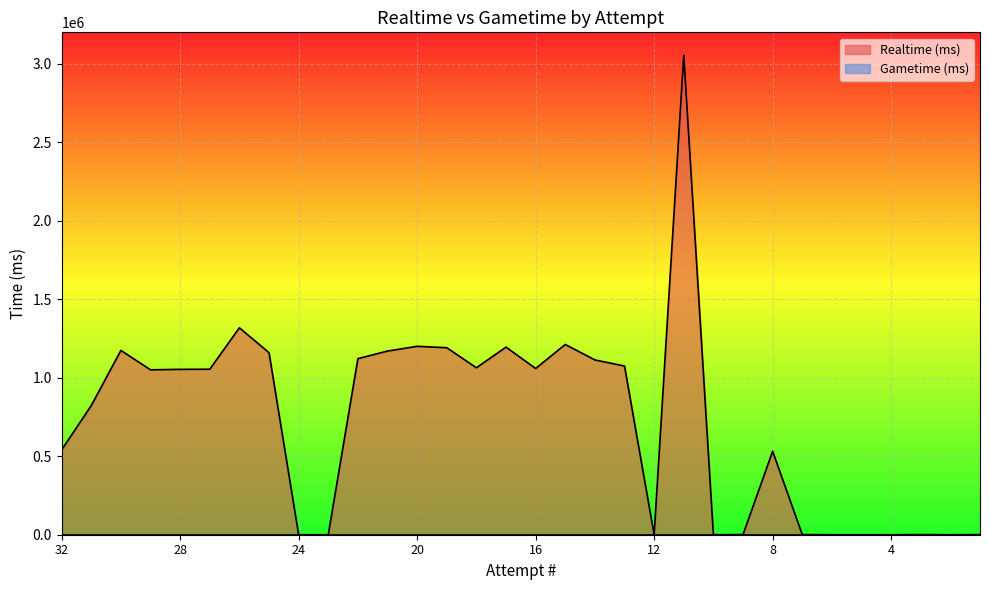

List the labels in order of value, largest first.

11, 26, 15, 20, 17, 19, 30, 21, 25, 22, 14, 13, 18, 16, 27, 28, 29, 31, 32, 8, 3, 7, 9, 1, 24, 23, 12, 10, 6, 5, 4, 2